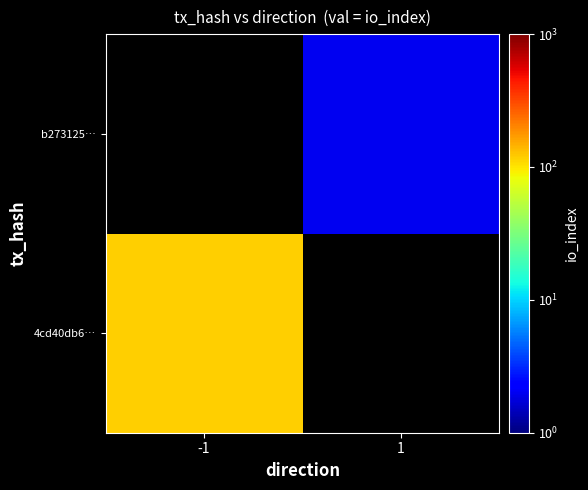

At which label does b273125… reach its minimum?

-1